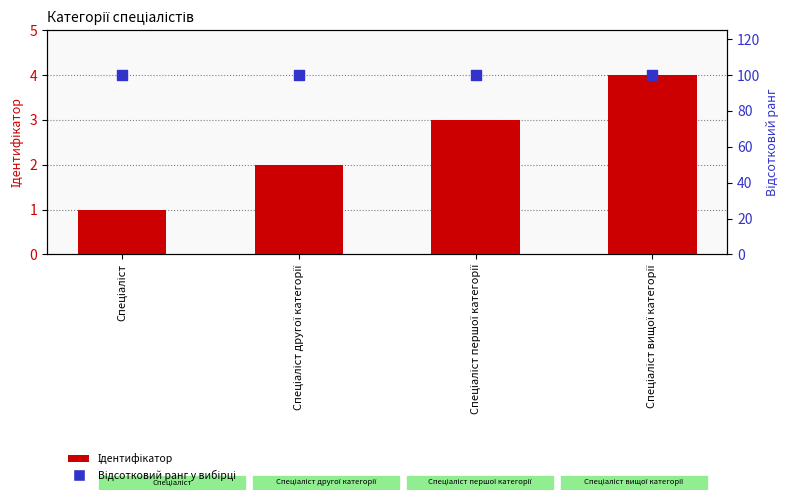

At how many categories does at least one series exceed 76?

4